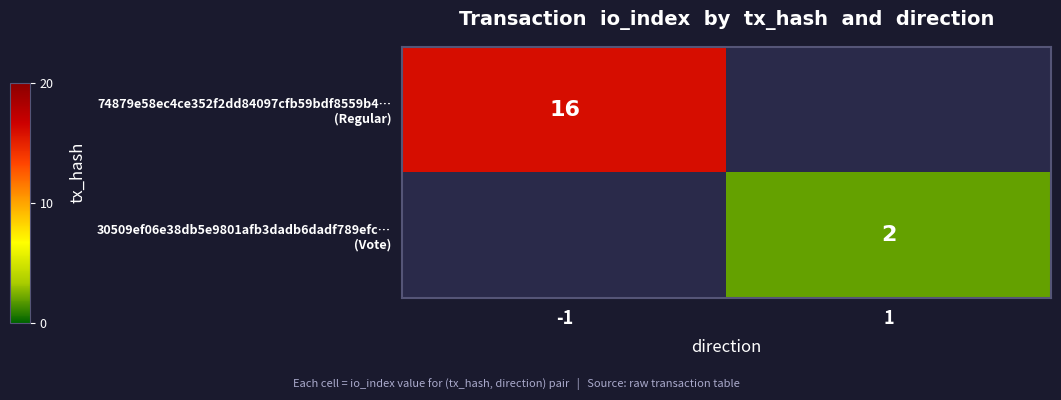

True or false: 74879e58ec4ce352f2dd84097cfb59bdf8559b4… (Regular) has a value of 0 at 1.

True